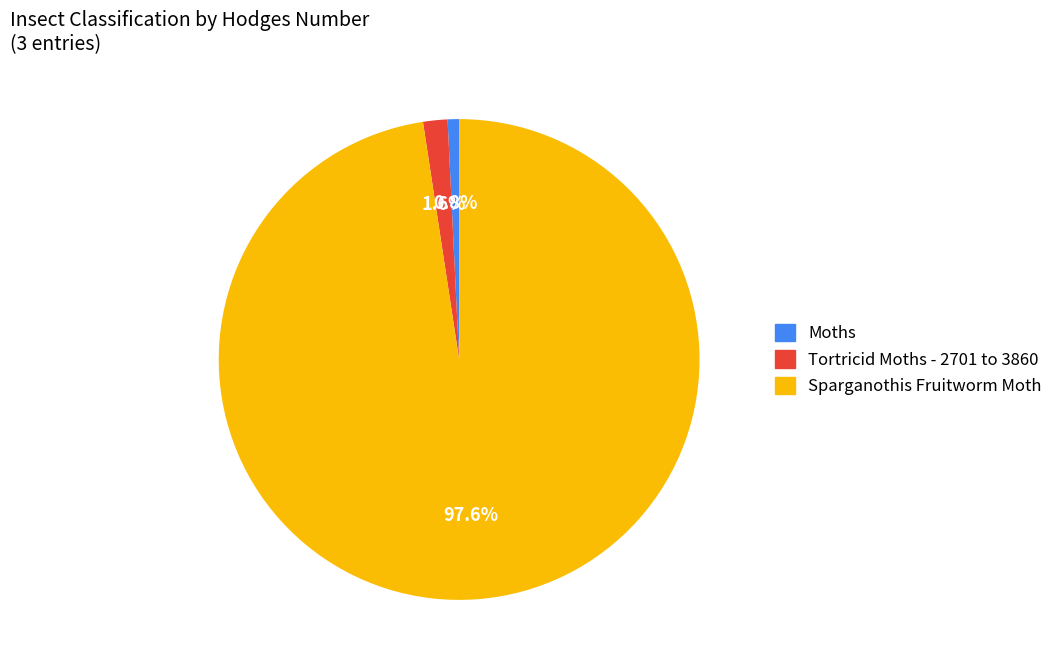

To the nearest percent, what is the combined percentage of Moths and Sparganothis Fruitworm Moth?

98%